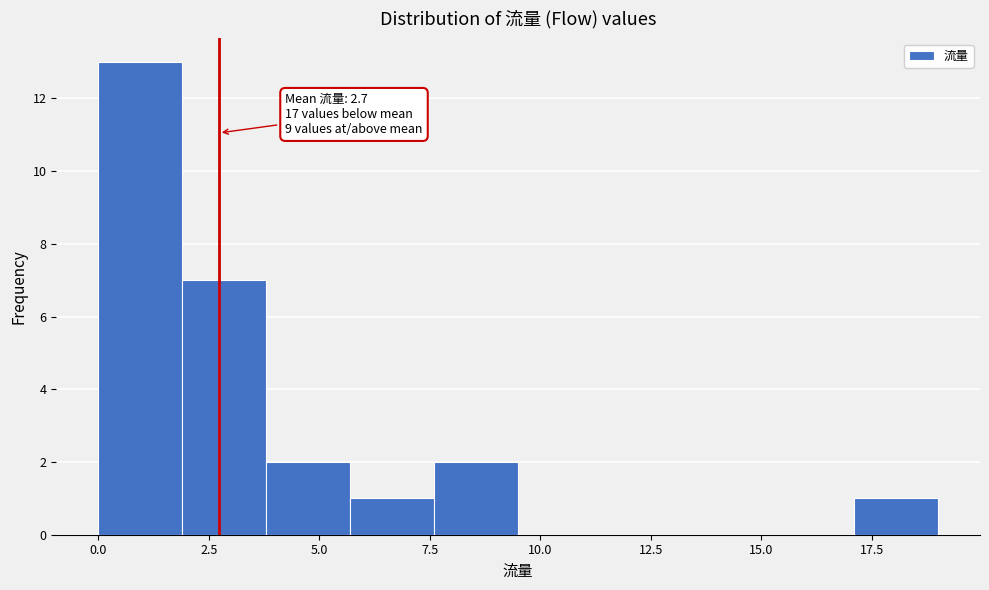

Read against the x-axis, roughly where is the centre of the tallest bar?

1.0